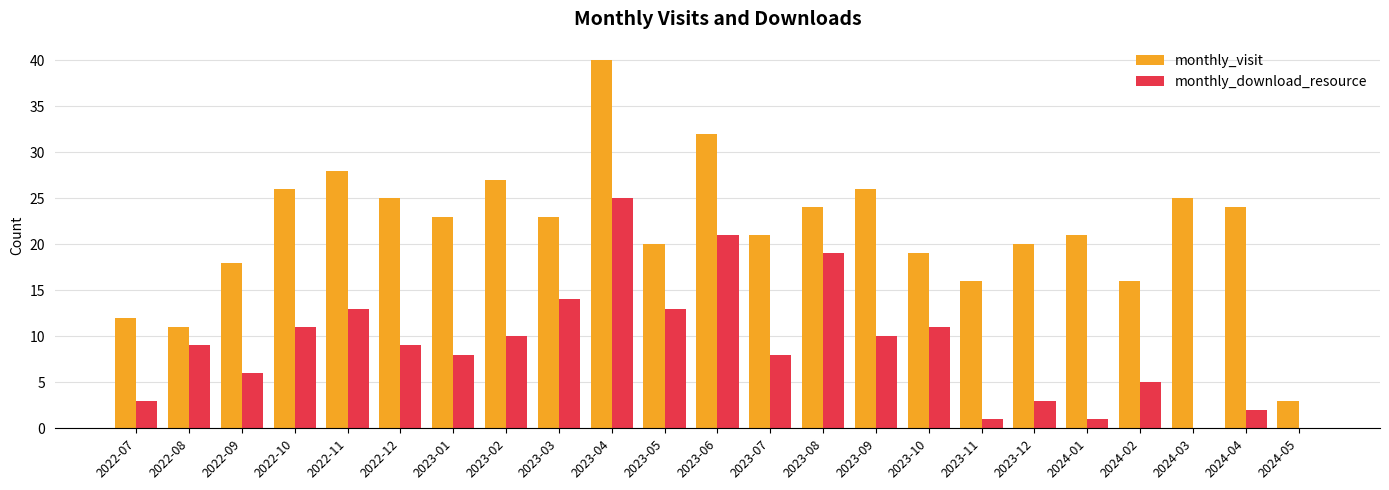

At which category does the chart reach its peak across all series?

2023-04